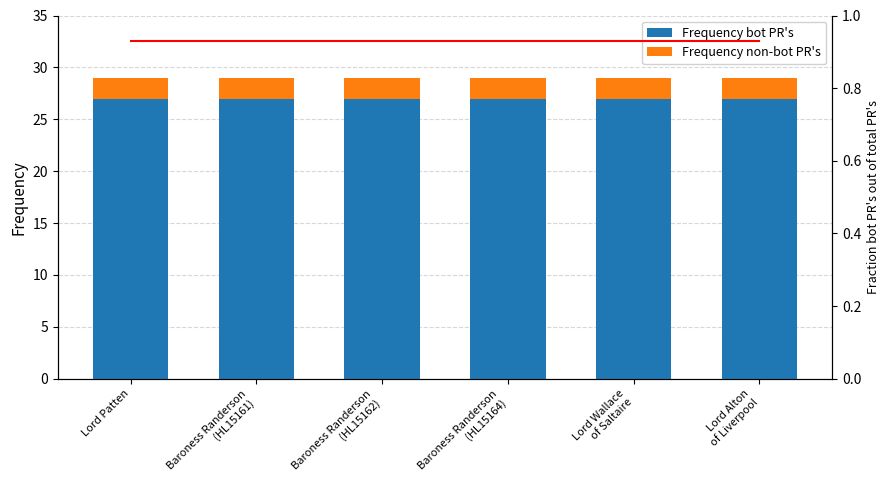

What is the minimum value shown in the chart?

0.9